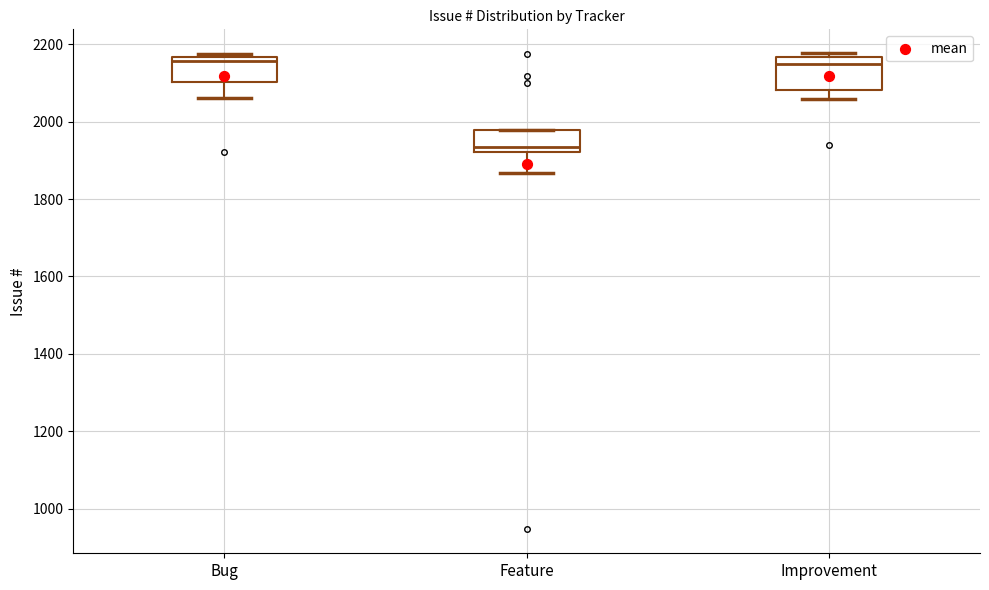

Reading left to right, read every box against the y-axis: the position of its median line, the range the box covers, and the ends of its whiskers. The values are not printed on the chart, so give them approximately, as read against the axis.

Bug: median 2160 (just below the box's upper edge), box 2100 to 2160, whiskers 2060 to 2180
Feature: median 1940, box 1920 to 1980, whiskers 1860 to 1980
Improvement: median 2140, box 2080 to 2160, whiskers 2060 to 2180